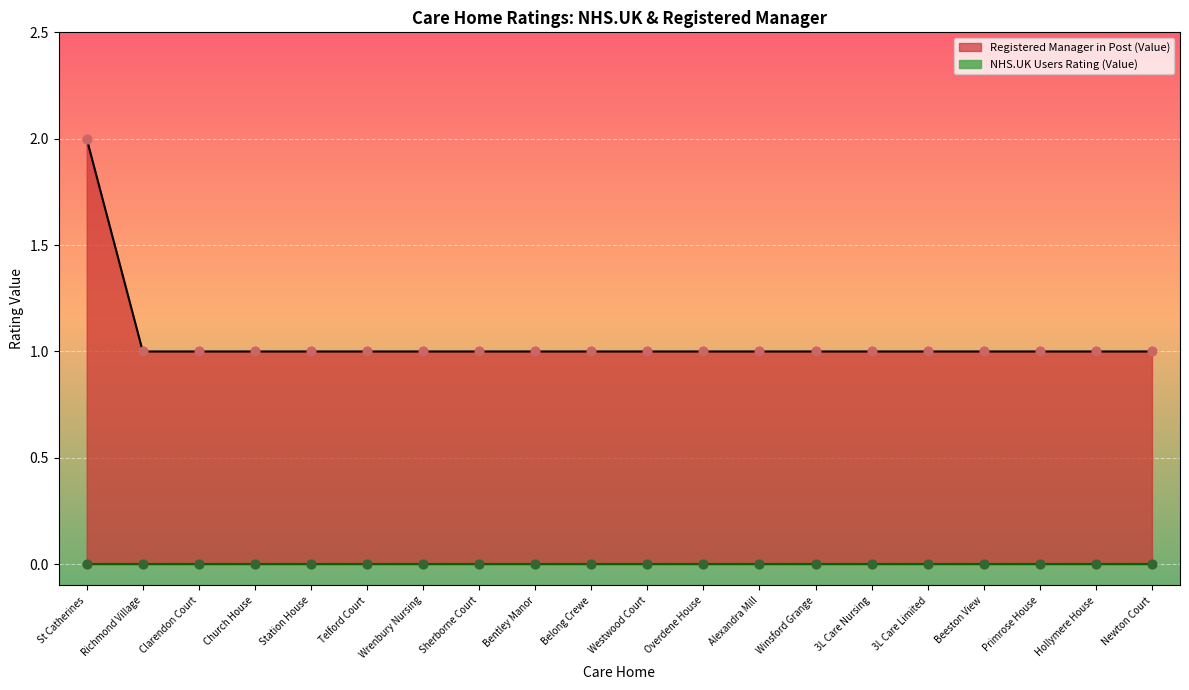

Which has a higher value, Clarendon Court or Station House?

Clarendon Court